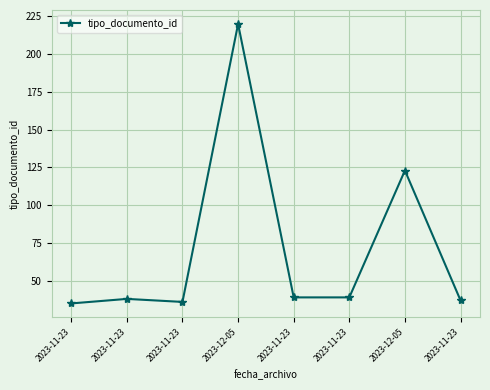

How many interior local peaks (higher than both neighbors) does the data have?

3